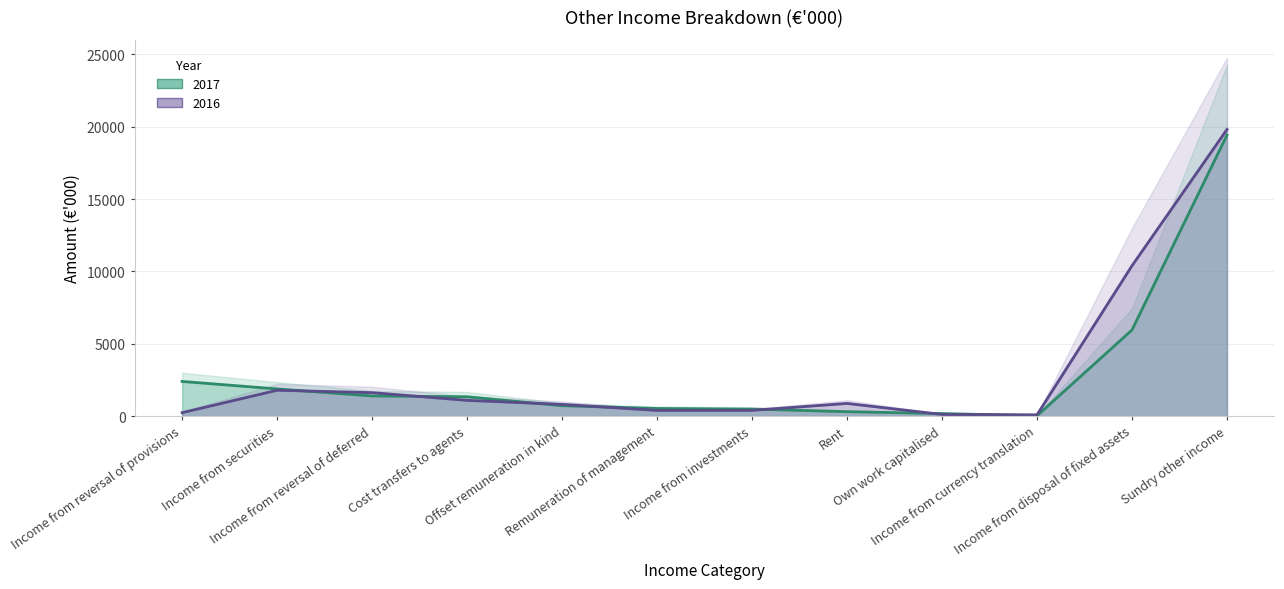

Does the chart display data point markers on the line(s)?

No